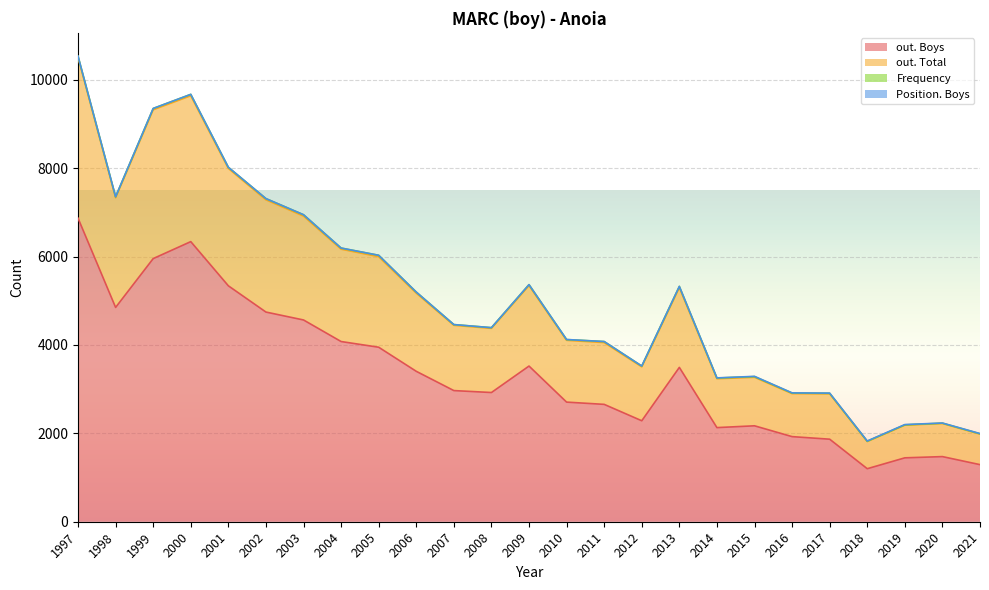

Reading right to left, what are all the values shown in this chart?

out. Boys: 1292	1474	1446	1200	1868	1926	2171	2130	3493	2285	2656	2707	3523	2924	2968	3404	3949	4078	4566	4745	5339	6339	5955	4850	6870
out. Total: 1983	2223	2185	1815	2895	2899	3268	3236	5298	3505	4054	4105	5344	4376	4445	5173	5998	6168	6917	7285	7995	9640	9323	7332	10509